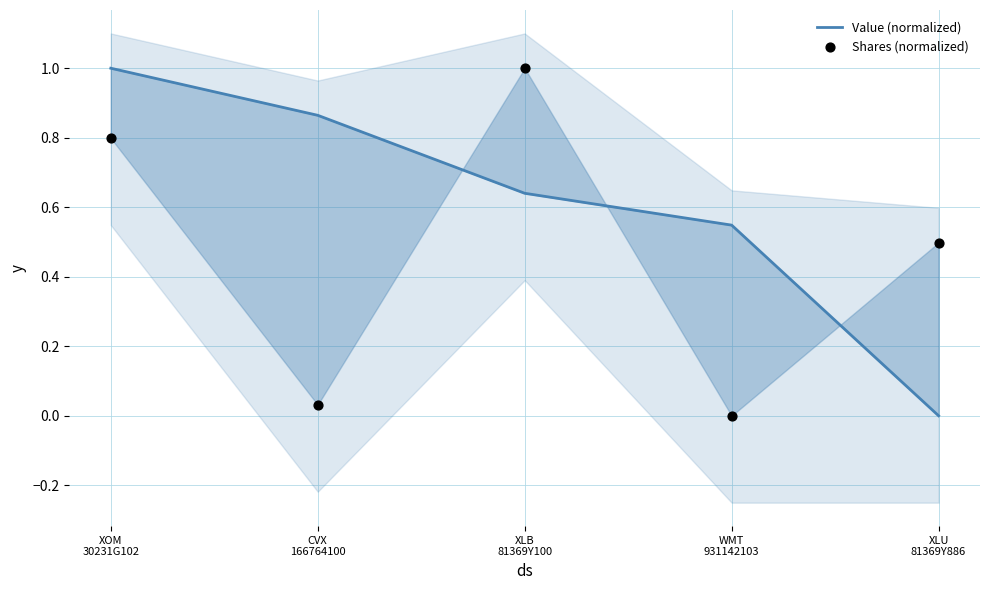

What is the total value across all series at WMT
931142103?

0.5